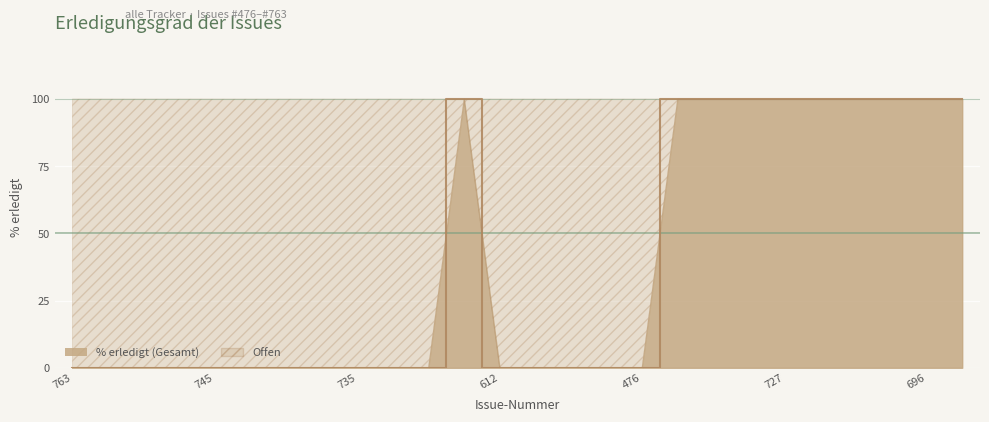

True or false: the data shows -59 at 745.

False